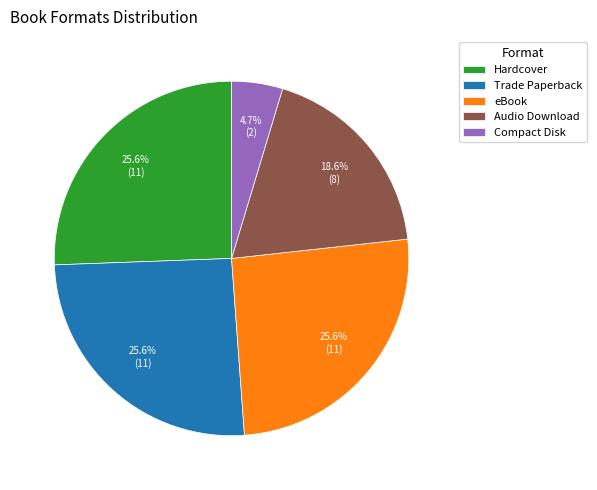

What percentage is NOT represented by Audio Download?

81.4%